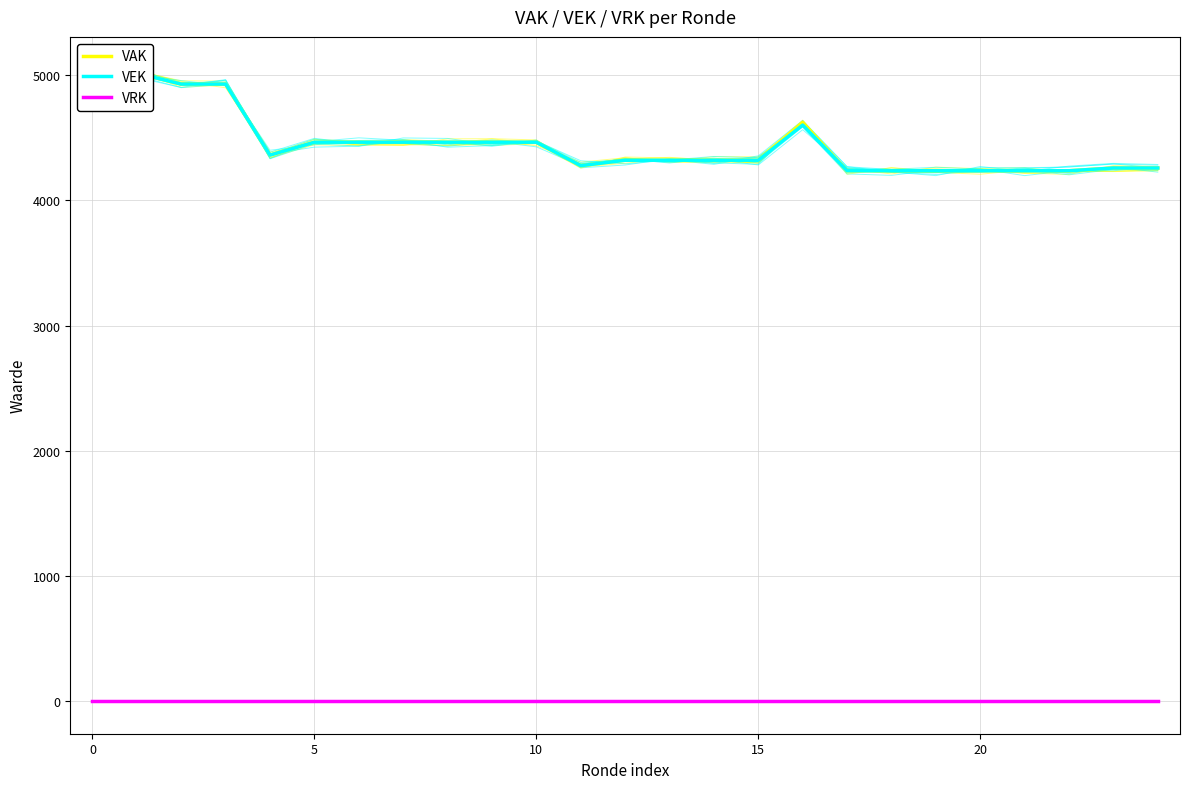

At how many categories does at least one series exceed 2537?

25